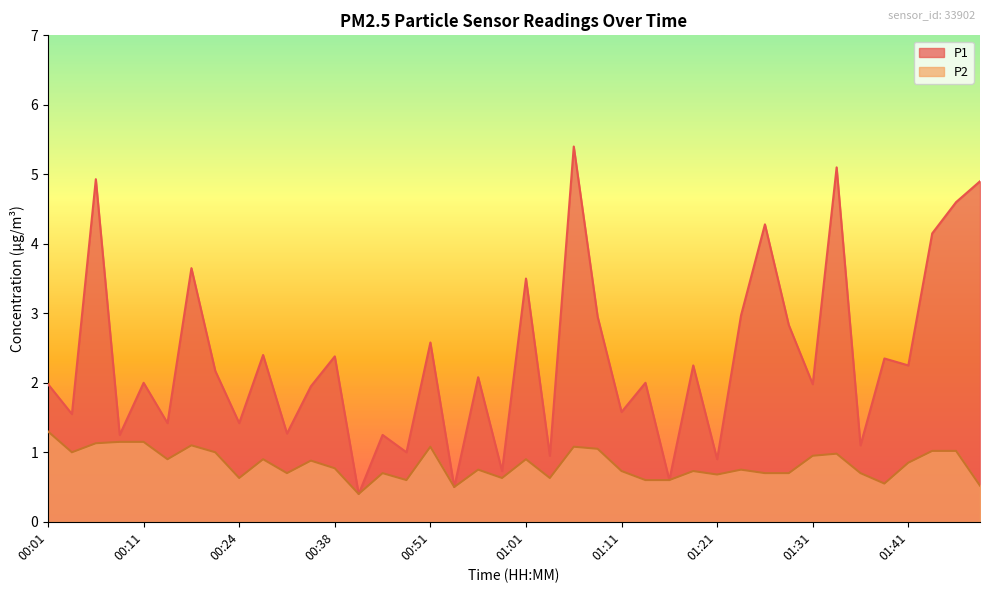

Reading left to right, extract all data points from this chart.

P1: 00:01=2.0	00:04=1.6	00:06=4.9	00:09=1.2	00:11=2.0	00:14=1.4	00:16=3.6	00:19=2.2	00:24=1.4	00:27=2.4	00:30=1.3	00:33=1.9	00:38=2.4	00:41=0.4	00:46=1.2	00:49=1.0	00:51=2.6	00:54=0.5	00:56=2.1	00:59=0.7	01:01=3.5	01:04=0.9	01:06=5.4	01:09=3.0	01:11=1.6	01:14=2.0	01:16=0.6	01:19=2.2	01:21=0.9	01:23=3.0	01:26=4.3	01:28=2.8	01:31=2.0	01:33=5.1	01:36=1.1	01:38=2.4	01:41=2.2	01:43=4.2	01:46=4.6	01:51=4.9
P2: 00:01=1.3	00:04=1.0	00:06=1.1	00:09=1.1	00:11=1.1	00:14=0.9	00:16=1.1	00:19=1.0	00:24=0.6	00:27=0.9	00:30=0.7	00:33=0.9	00:38=0.8	00:41=0.4	00:46=0.7	00:49=0.6	00:51=1.1	00:54=0.5	00:56=0.8	00:59=0.6	01:01=0.9	01:04=0.6	01:06=1.1	01:09=1.1	01:11=0.7	01:14=0.6	01:16=0.6	01:19=0.7	01:21=0.7	01:23=0.8	01:26=0.7	01:28=0.7	01:31=0.9	01:33=1.0	01:36=0.7	01:38=0.6	01:41=0.8	01:43=1.0	01:46=1.0	01:51=0.5